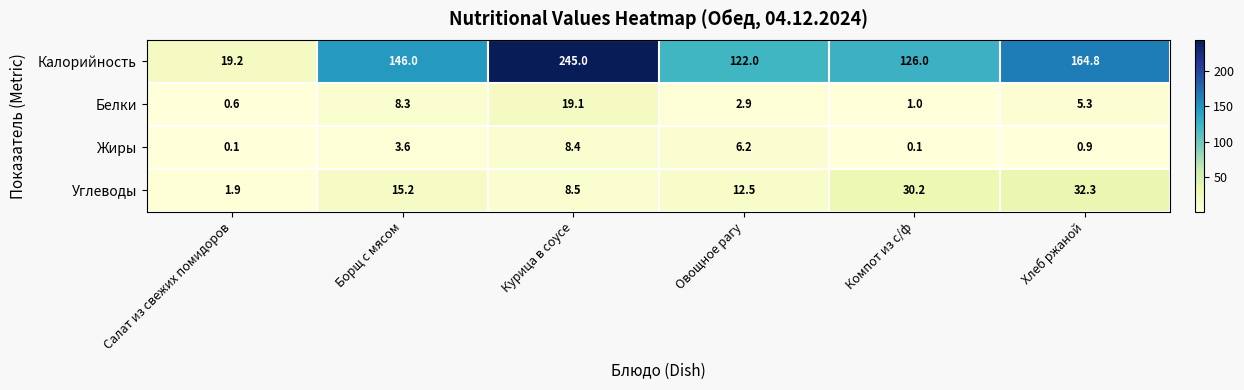

What is the sum of all Жиры values?

19.3